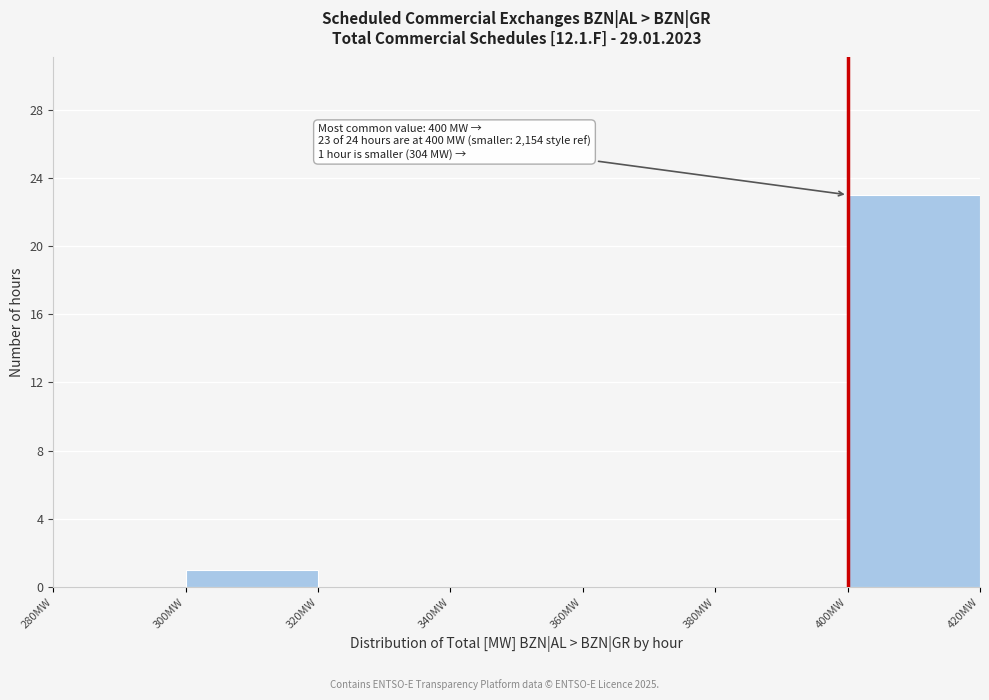

Over which range of the x-axis is the bar tallest?

400 to 420